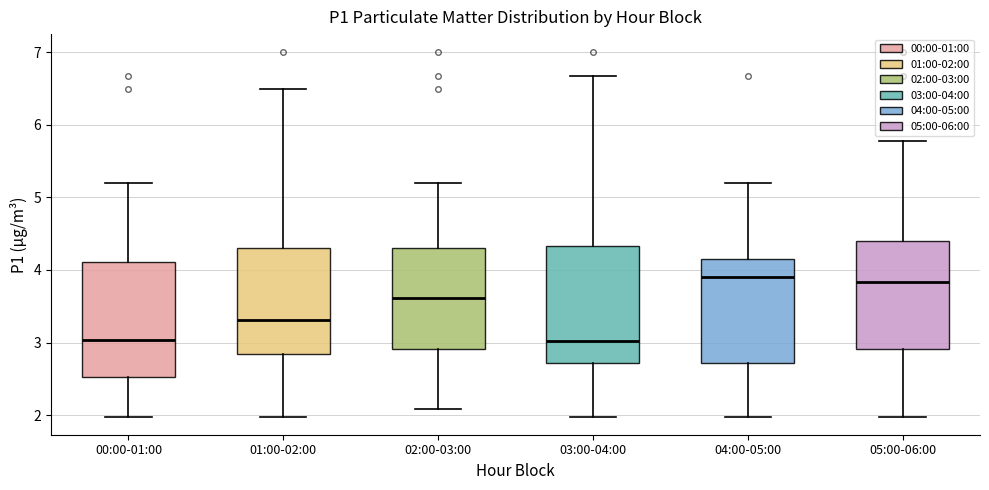

Where does the lower whisker of the box for 00:00-01:00 end on the y-axis? The values are not printed on the chart, so give them approximately, as read against the axis.

2.0